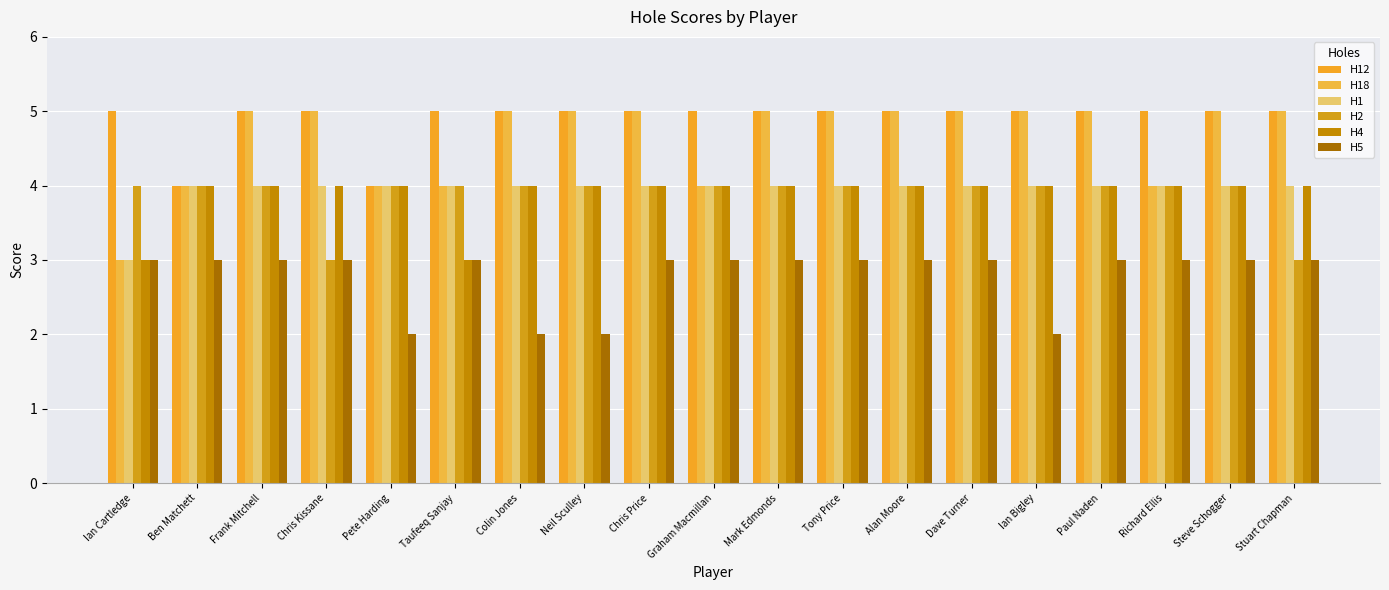

How many H5 values are between 3 and 4?

15